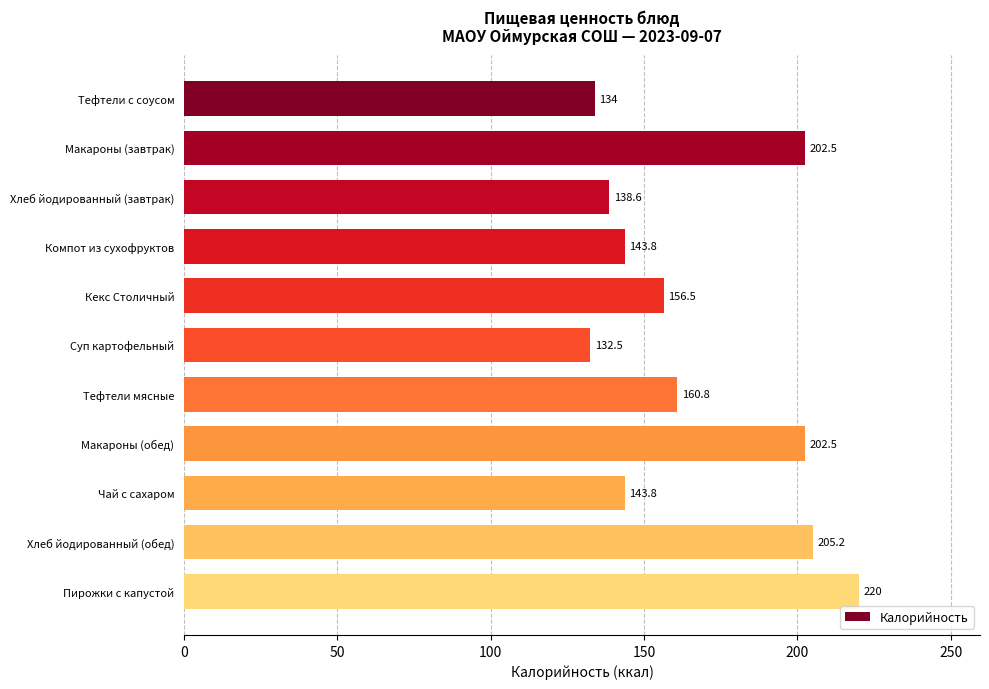

What is the label of the 1st bar from the top?

Тефтели с соусом